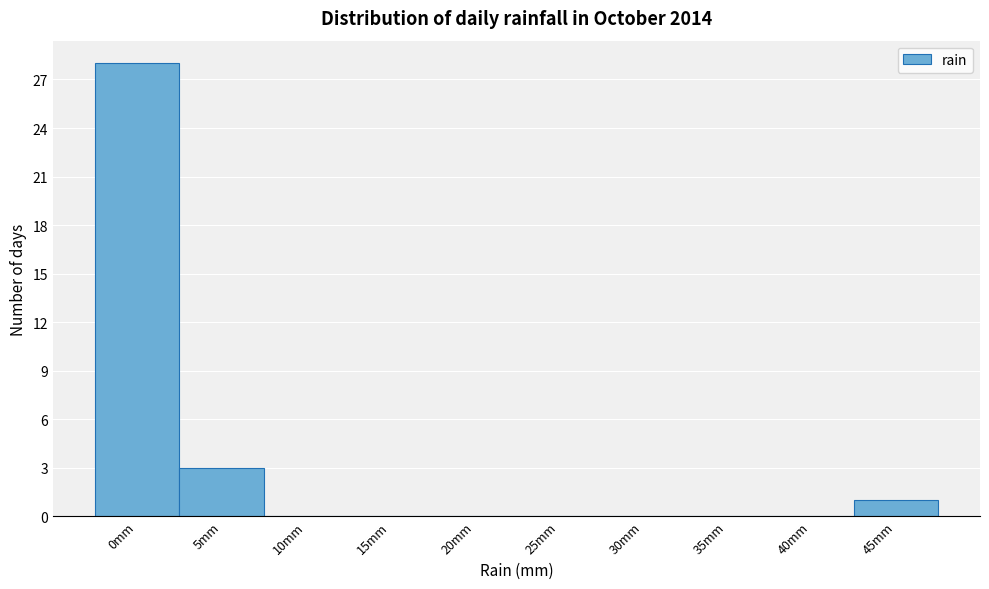

Reading right to left, extract all data points from this chart.

45mm=1	40mm=0	35mm=0	30mm=0	25mm=0	20mm=0	15mm=0	10mm=0	5mm=3	0mm=28